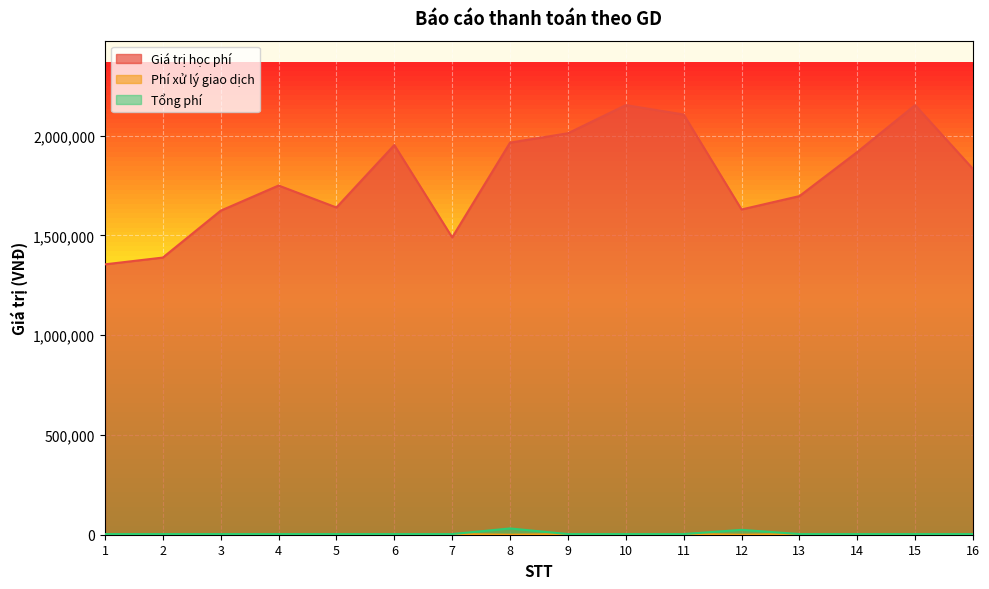

True or false: Phí xử lý giao dịch and Giá trị học phí cross at least once.

False